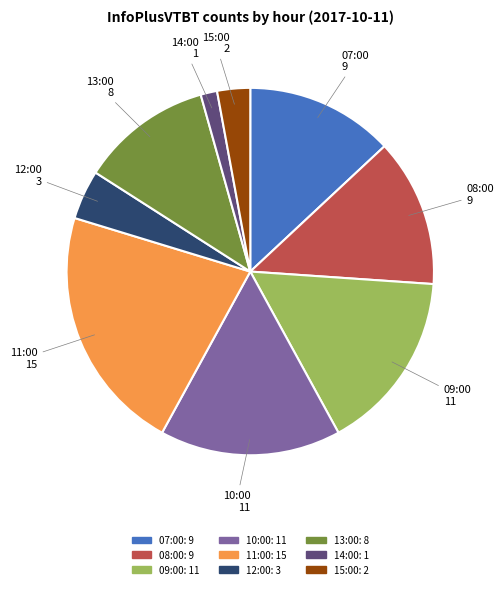

Is the sum of 11:00 and 13:00 greater than half?

No